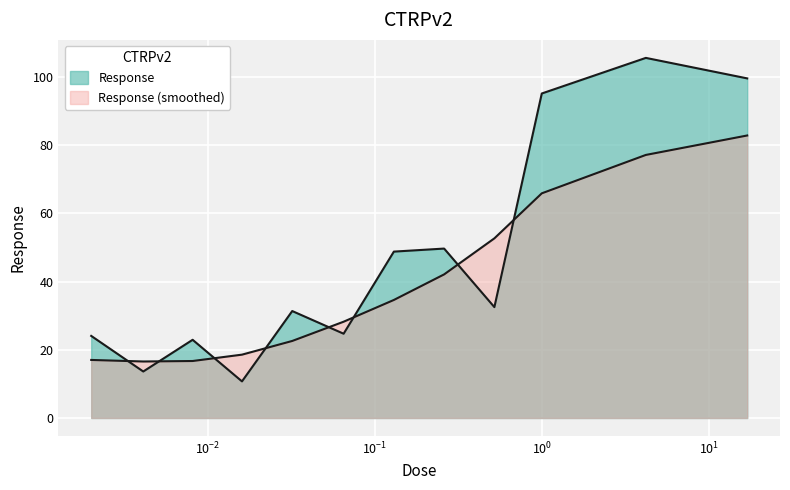

At which category does the data reach its first local peak?

0.0081